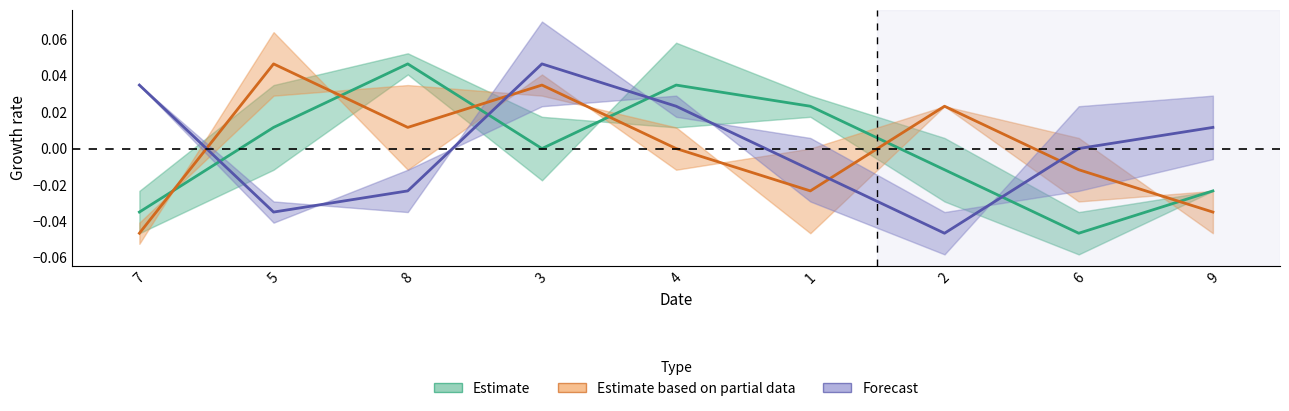

Is this an area chart (filled region under the line)?

No